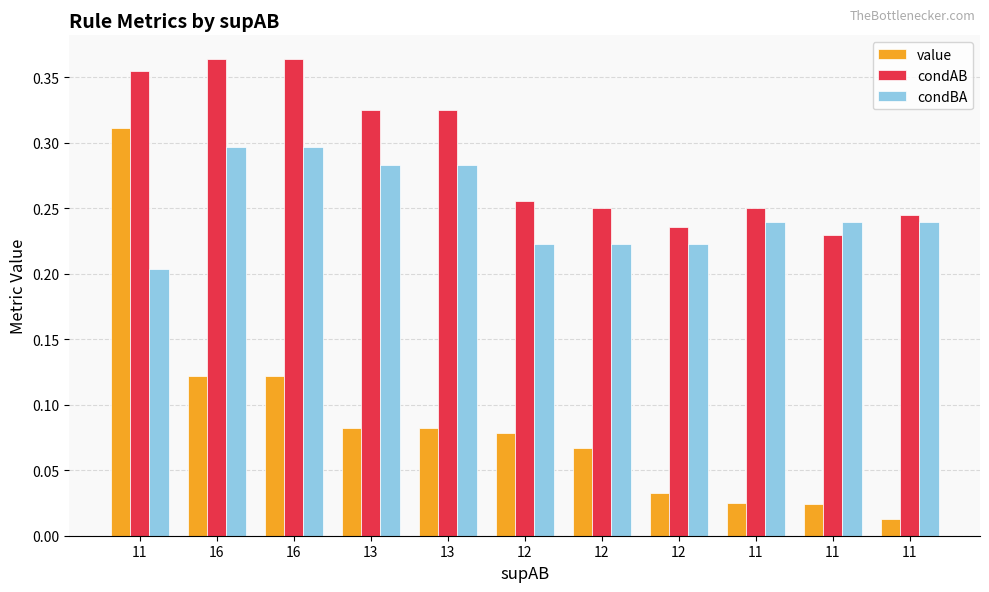

What is the lowest value of the condAB series?

0.2